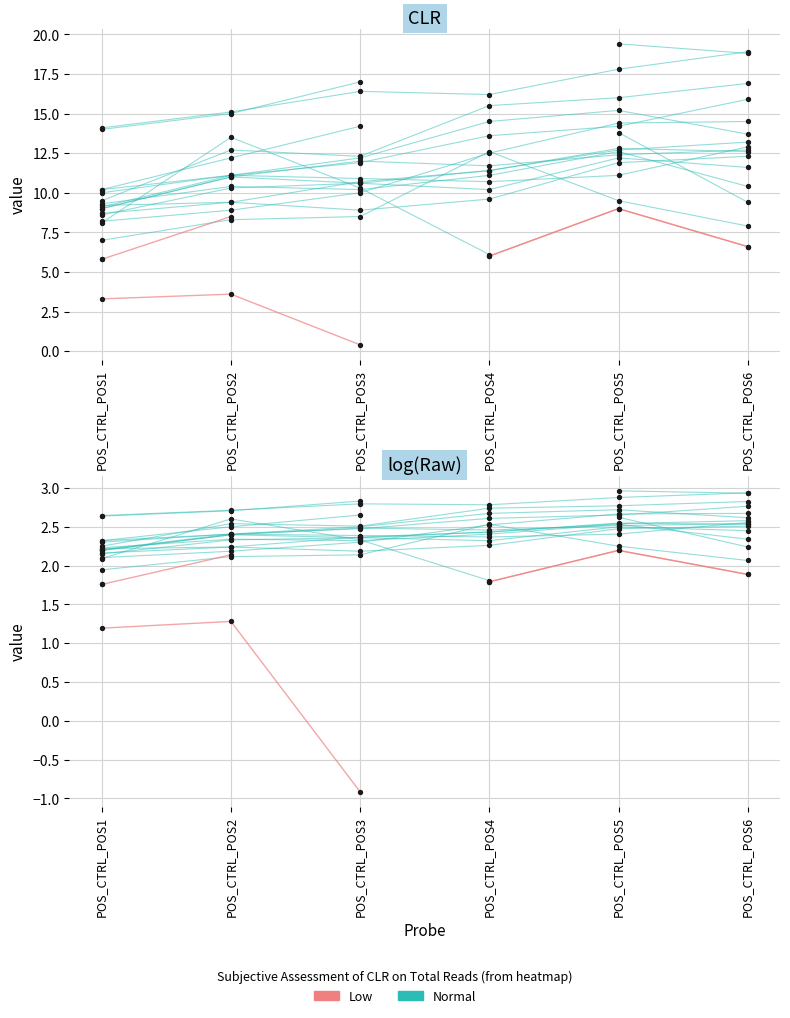

What are all the series names shown in the legend?

Normal, Low